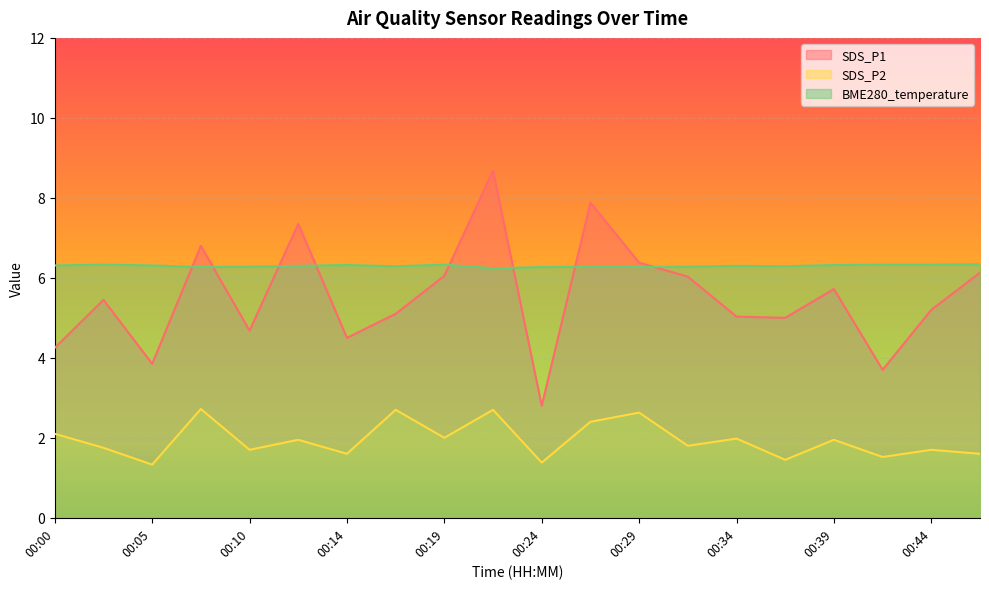

What is the difference between the maximum and minimum values in the BME280_temperature series?

0.1